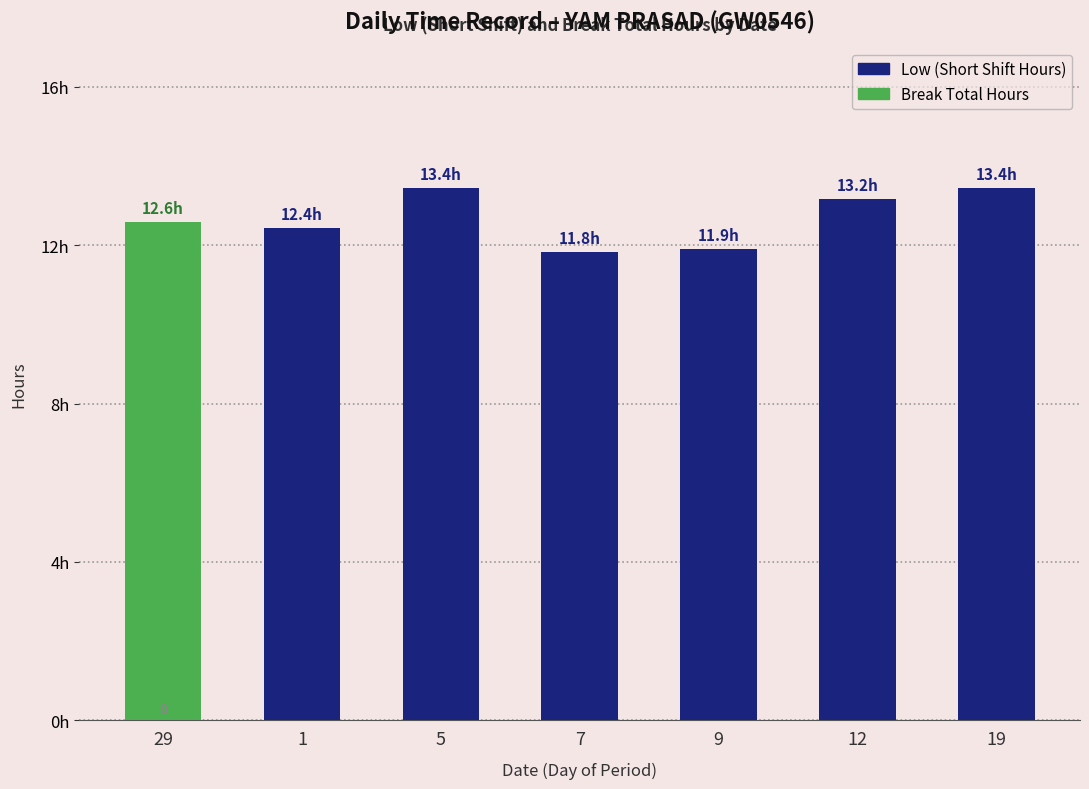

Does the chart contain stacked bars?

No